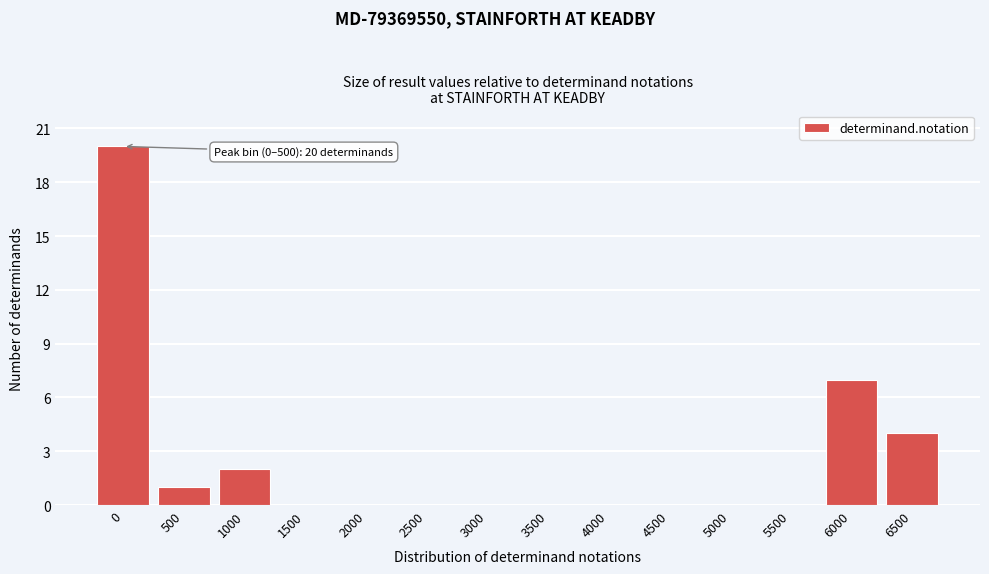

Reading left to right, what are all the values shown in this chart?

0=20	500=1	1000=2	1500=0	2000=0	2500=0	3000=0	3500=0	4000=0	4500=0	5000=0	5500=0	6000=7	6500=4